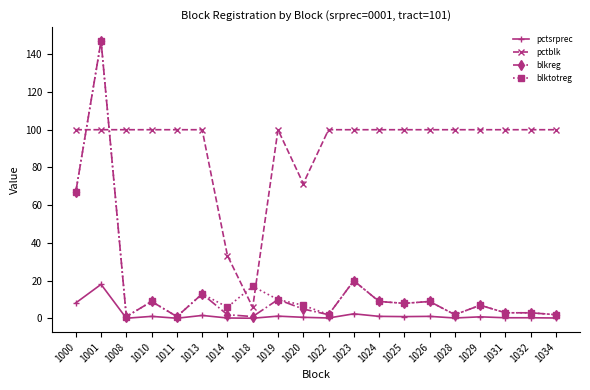

Which series has the largest range (max minus min)?

blkreg